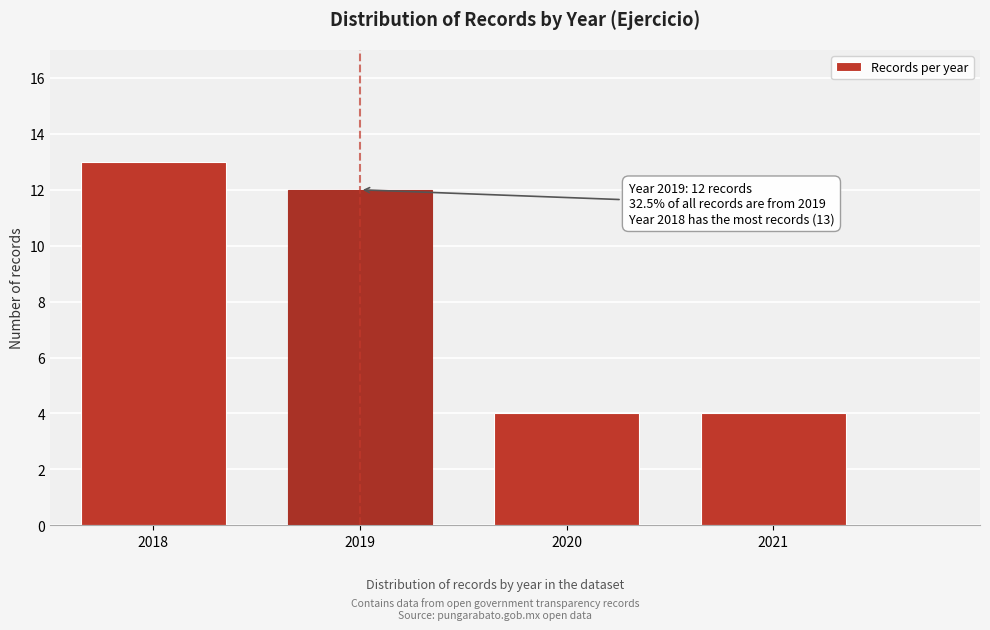

Reading left to right, list all the values displayed in this chart.

2018=13	2019=12	2020=4	2021=4